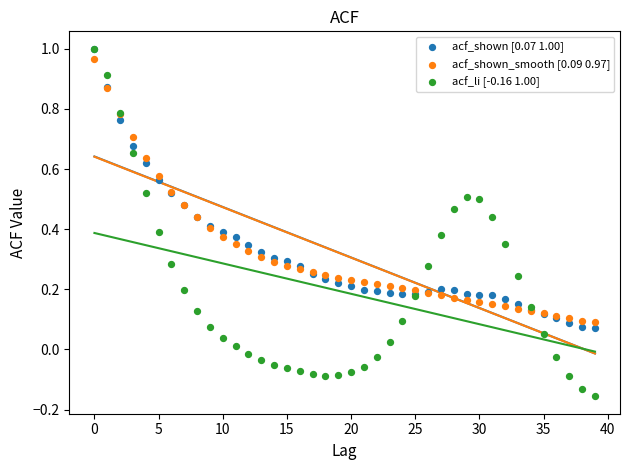

What are all the series names shown in the legend?

acf_shown [0.07 1.00], acf_shown_smooth [0.09 0.97], acf_li [-0.16 1.00]